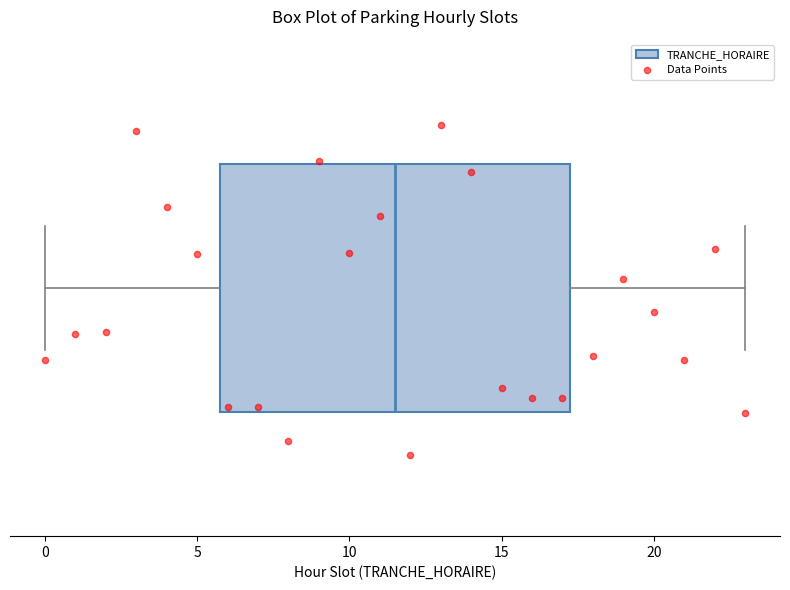

Transcribe this box plot: give where the median line is, the range the box spans, and where the two whiskers end, as read against the x-axis. The values are not printed on the chart, so give them approximately, as read against the axis.

median 11.5, box 6.0 to 17.5, whiskers 0.0 to 23.0